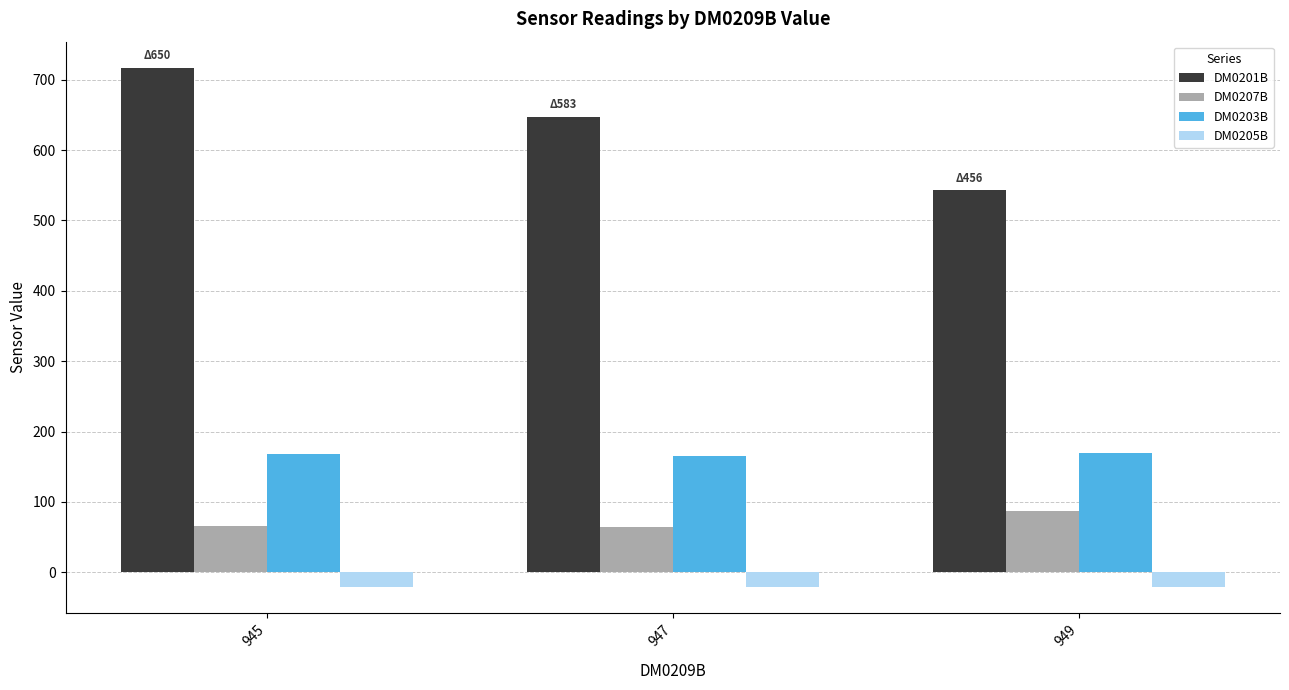

What is the smallest value displayed?

-21.0